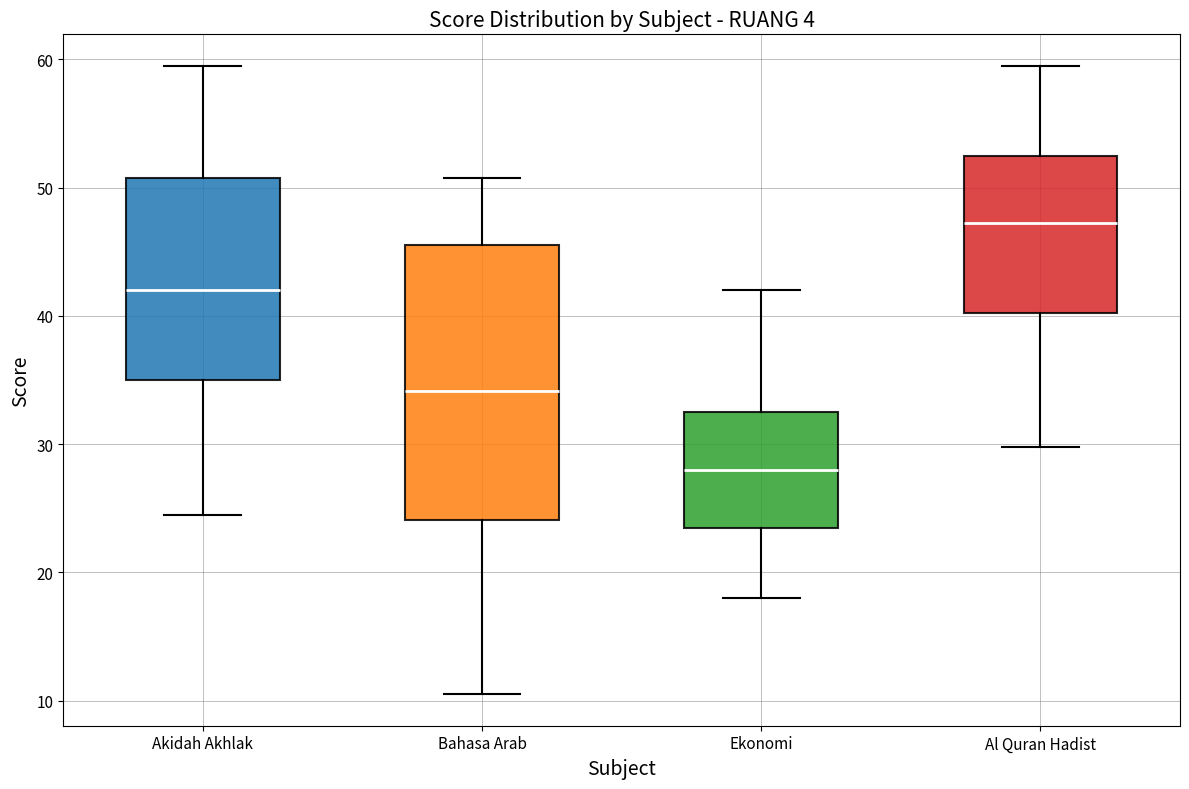

Which box is the tallest, from its lower edge to its upper edge?

Bahasa Arab